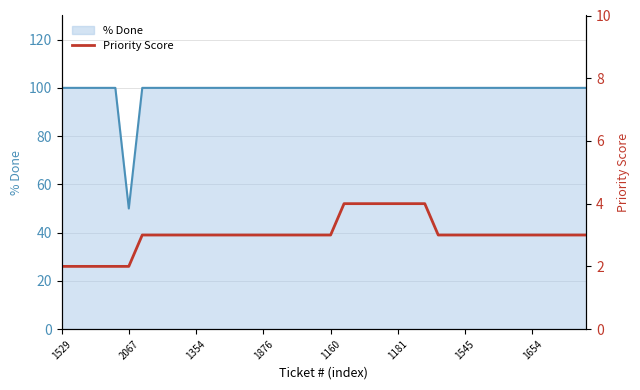

Reading left to right, list all the values displayed in this chart.

% Done line: 100	100	100	100	100	50	100	100	100	100	100	100	100	100	100	100	100	100	100	100	100	100	100	100	100	100	100	100	100	100	100	100	100	100	100	100	100	100	100	100
Priority Score: 2	2	2	2	2	2	3	3	3	3	3	3	3	3	3	3	3	3	3	3	3	4	4	4	4	4	4	4	3	3	3	3	3	3	3	3	3	3	3	3